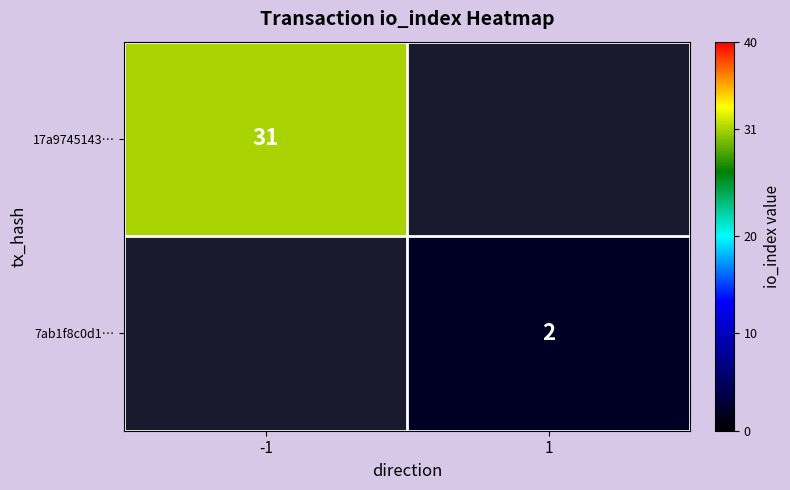

How many data points does each series have?

2